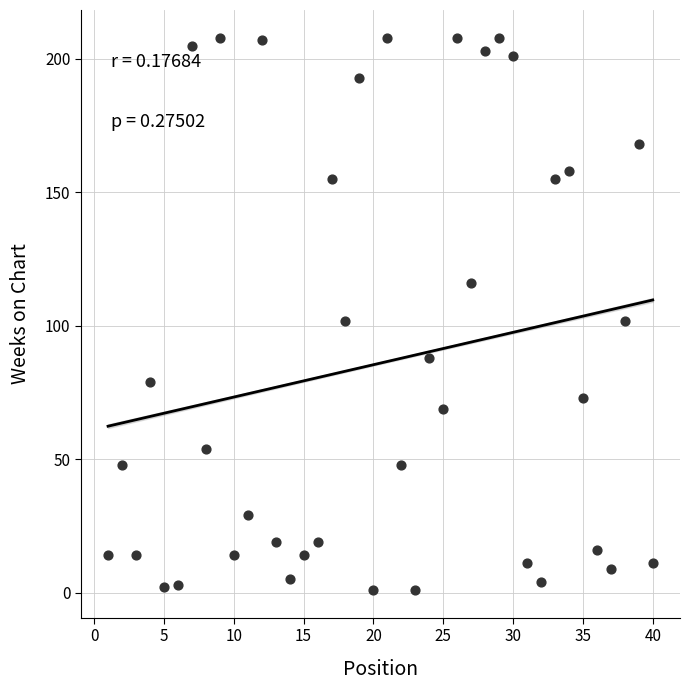

What is the range of Y values (max minus min)?

207